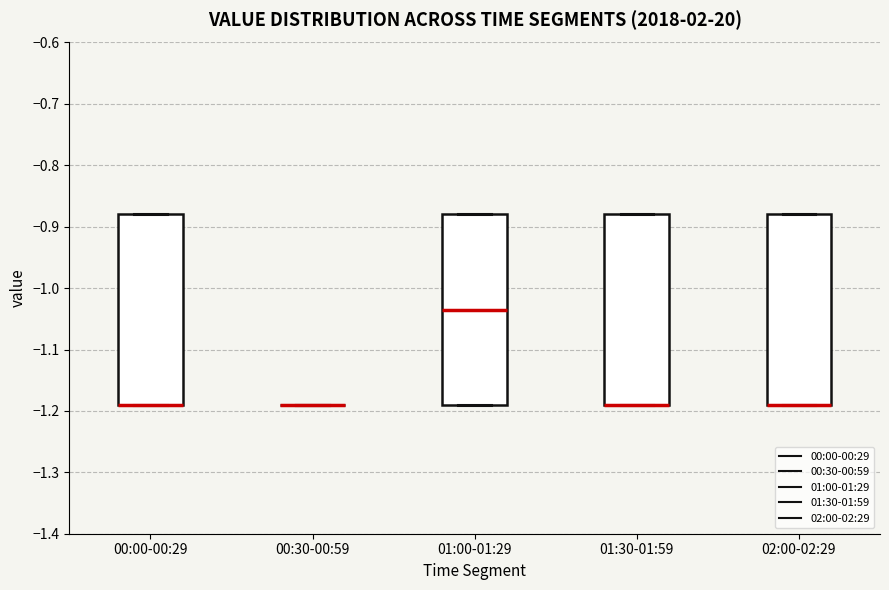

Where is the lower edge of the box for 01:00-01:29 on the y-axis? The values are not printed on the chart, so give them approximately, as read against the axis.

-1.19